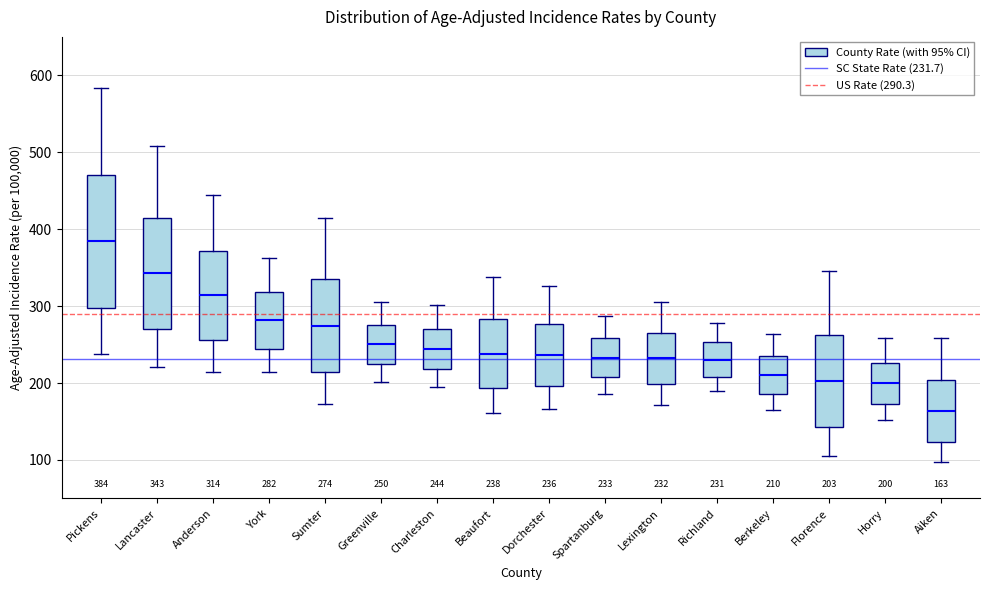

Comparing the boxes themselves (not the whiskers), which one is the tallest?

Pickens